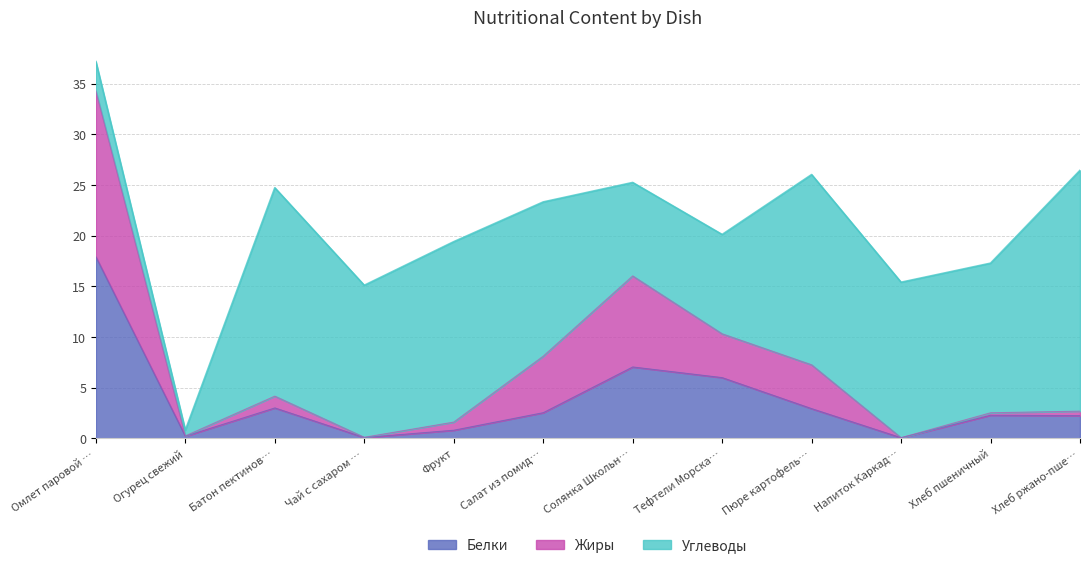

The value of Белки at Тефтели Морска… is 6.0. True or false?

True